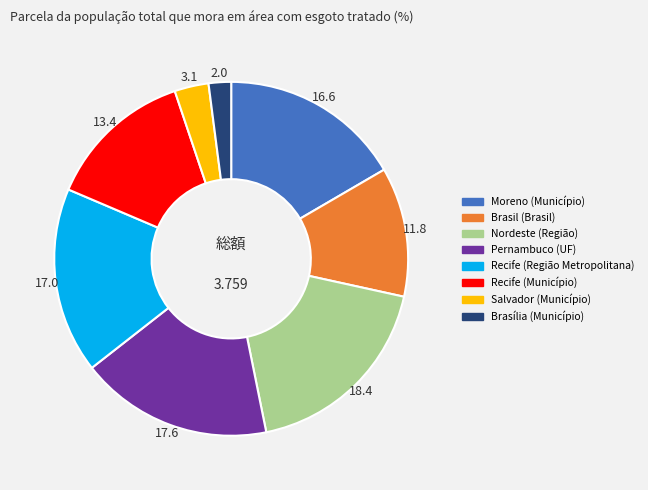

How many segments does this pie chart have?

8